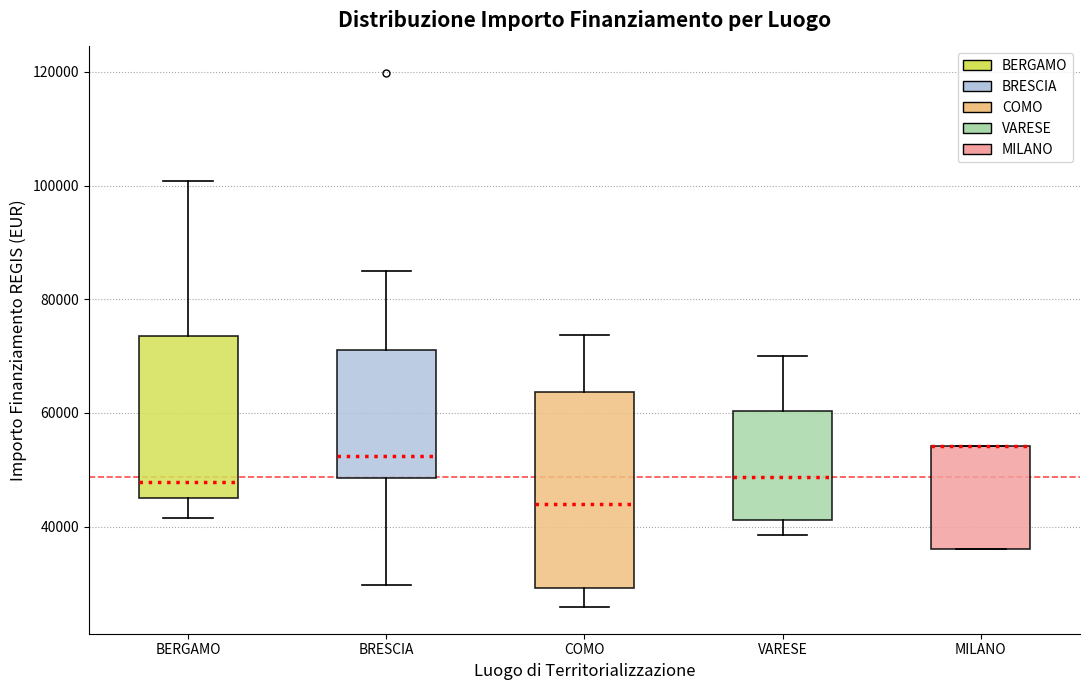

Reading left to right, read every box against the y-axis: the position of its median line, the range the box covers, and the ends of its whiskers. The values are not printed on the chart, so give them approximately, as read against the axis.

BERGAMO: median 48000, box 44000 to 74000, whiskers 42000 to 100000
BRESCIA: median 52000, box 48000 to 72000, whiskers 30000 to 84000
COMO: median 44000, box 30000 to 64000, whiskers 26000 to 74000
VARESE: median 48000, box 42000 to 60000, whiskers 38000 to 70000
MILANO: median 54000 (drawn on the box's upper edge), box 36000 to 54000, whiskers 36000 to 54000